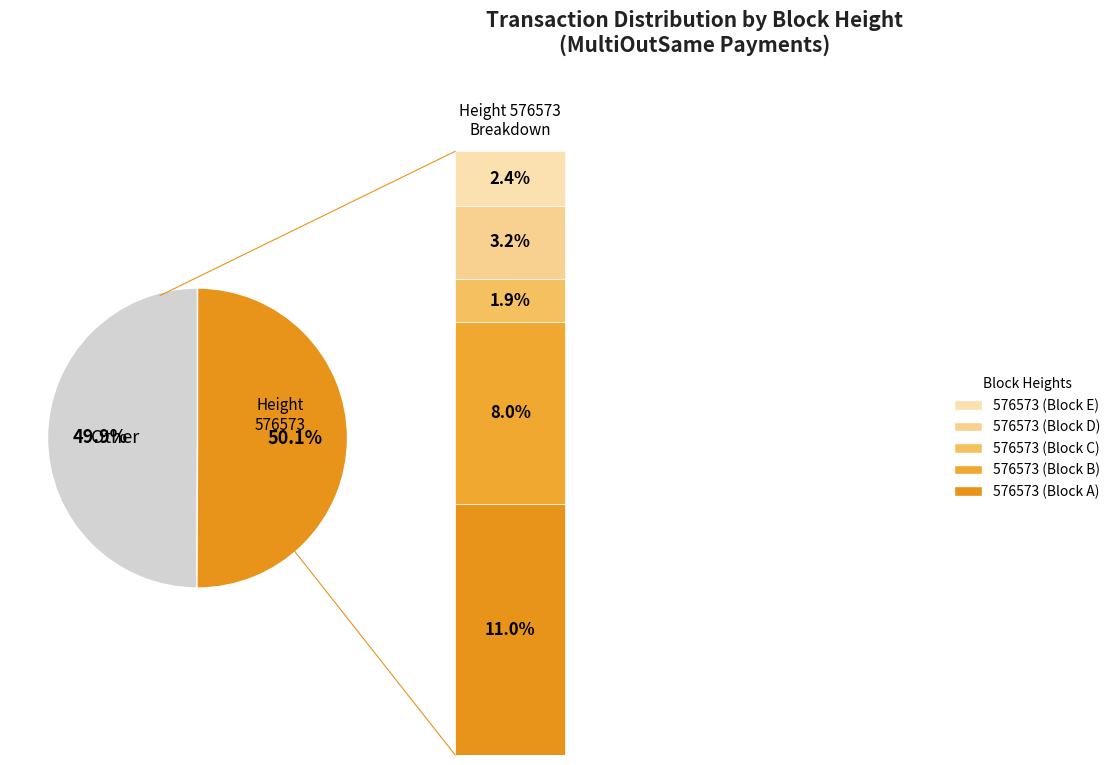

How many slices are in this pie chart?

2